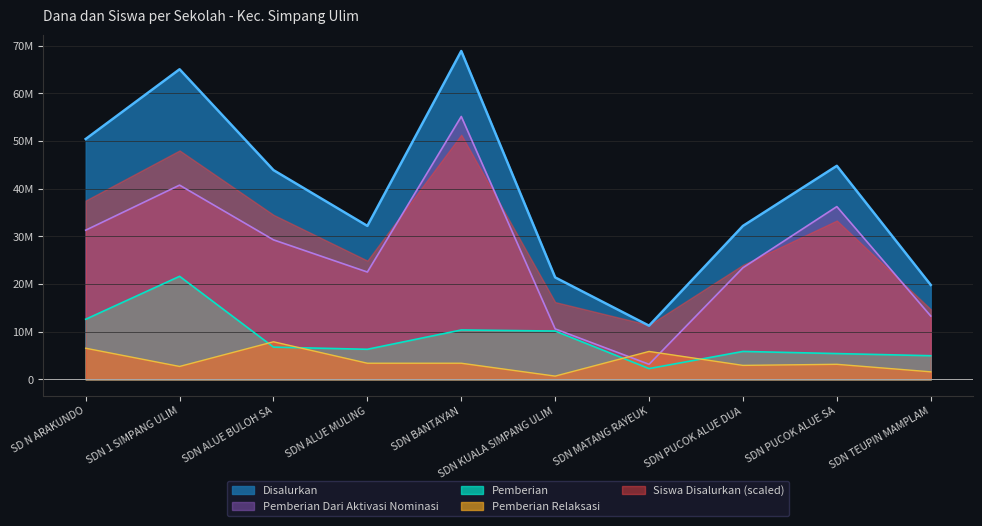

What is the value of the Disalurkan point at the 9th from the left?

44775000